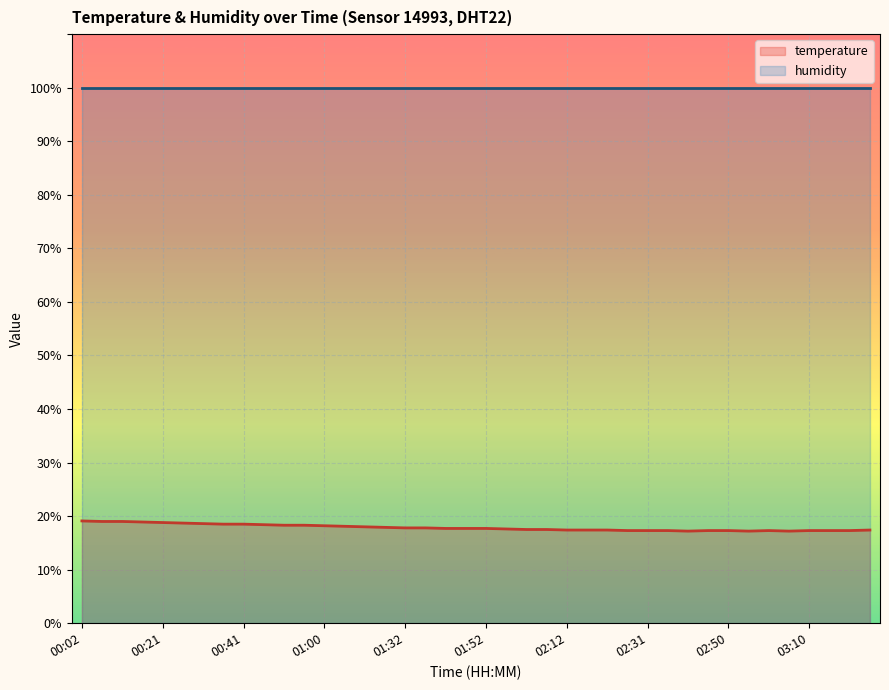

At which category does the data reach its first local valley?

02:41